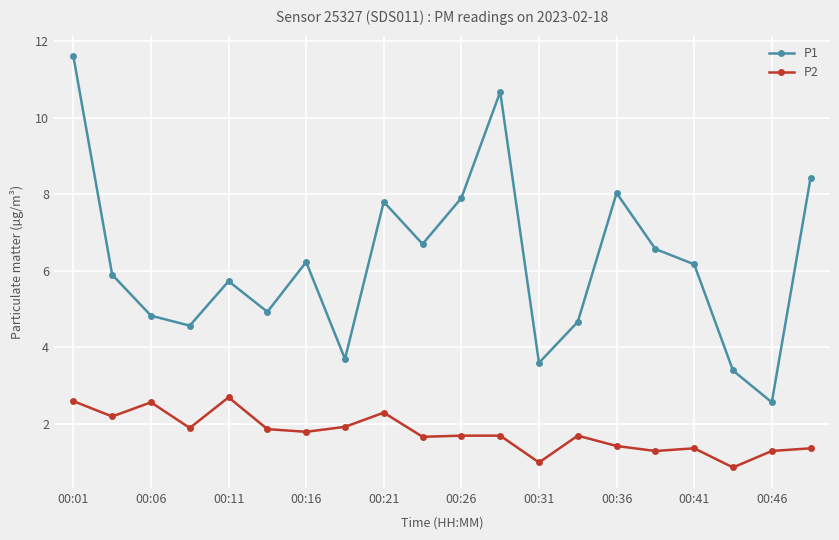

Rank the series by their maximum value, from lowest to highest.

P2, P1